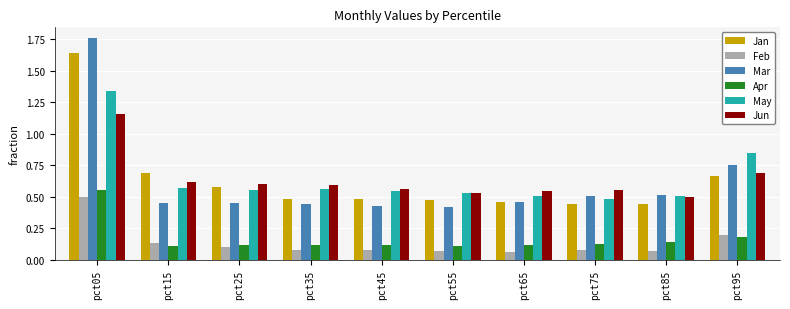

At which category is the sum across all series the highest?

pct05